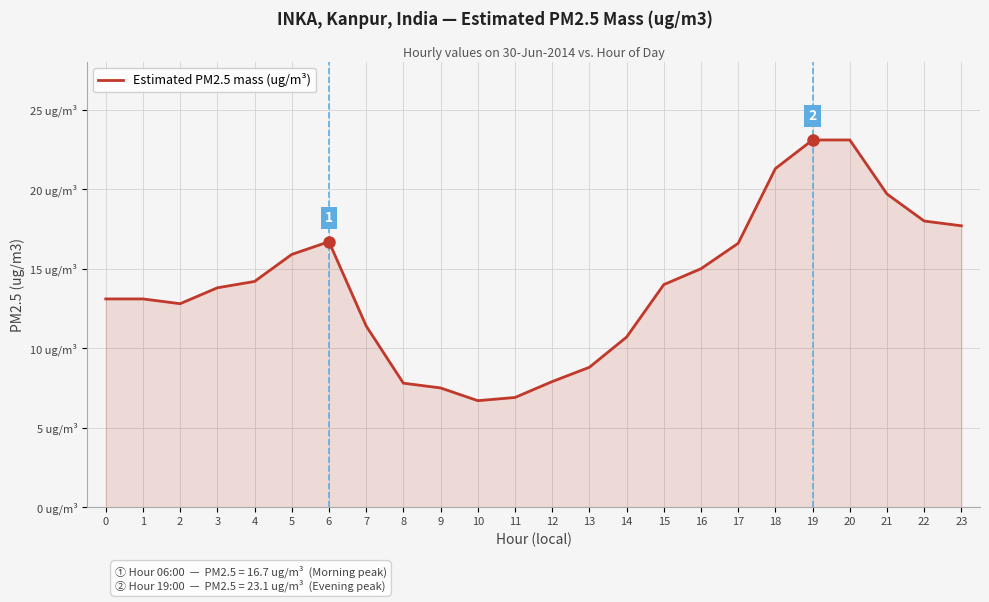

Rank the categories by value from highest to lowest.

19, 20, 18, 21, 22, 23, 6, 17, 5, 16, 4, 15, 3, 0, 1, 2, 7, 14, 13, 12, 8, 9, 11, 10